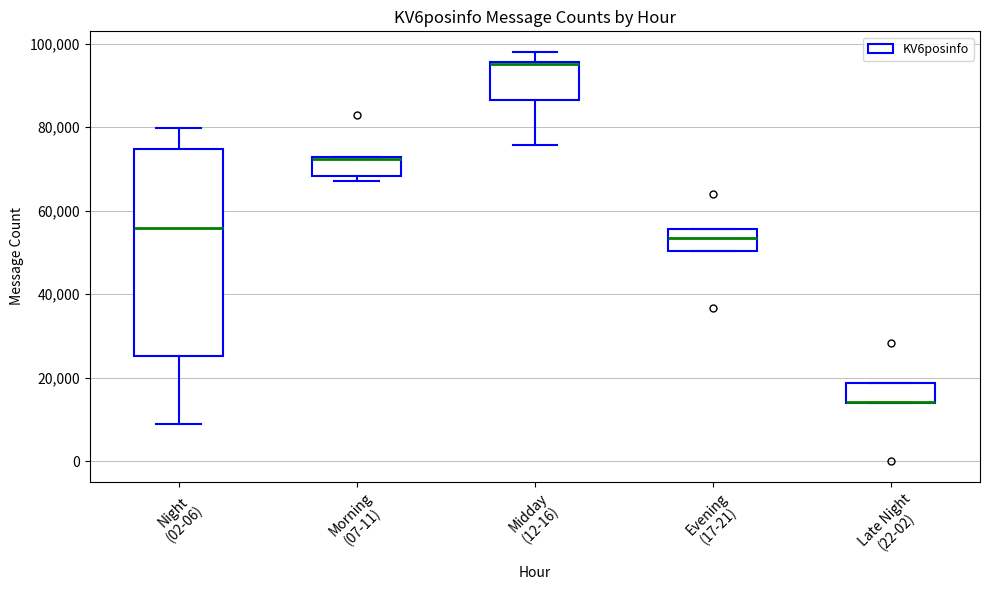

Reading left to right, read every box against the y-axis: the position of its median line, the range the box covers, and the ends of its whiskers. The values are not printed on the chart, so give them approximately, as read against the axis.

Night (02-06): median 56000, box 26000 to 74000, whiskers 8000 to 80000
Morning (07-11): median 72000 (just below the box's upper edge), box 68000 to 72000, whiskers 68000 (just below the box's lower edge) to 72000
Midday (12-16): median 96000 (just below the box's upper edge), box 86000 to 96000, whiskers 76000 to 98000
Evening (17-21): median 54000, box 50000 to 56000, whiskers 50000 to 56000
Late Night (22-02): median 14000 (drawn on the box's lower edge), box 14000 to 18000, whiskers 14000 to 18000